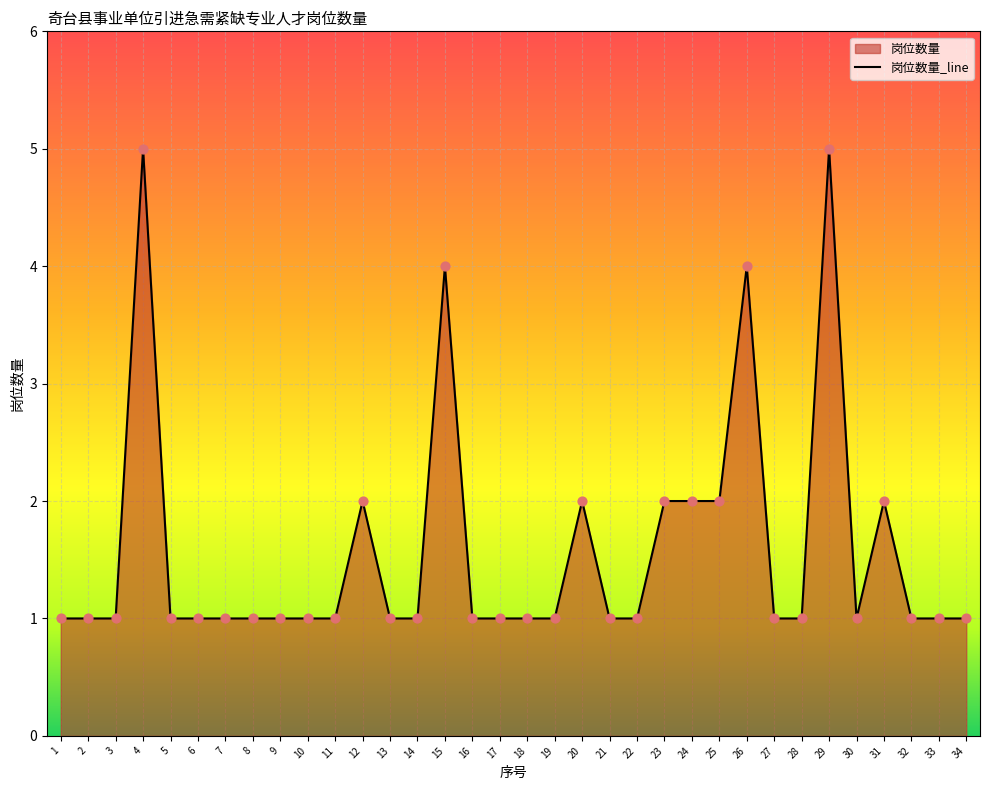

Between 27 and 17, which is larger?

27